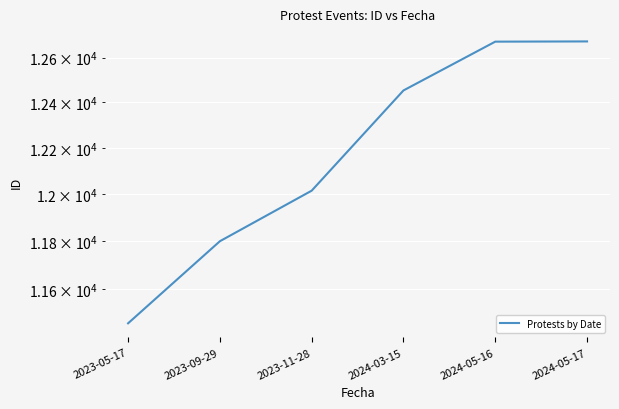

How many values are below 12453?

3